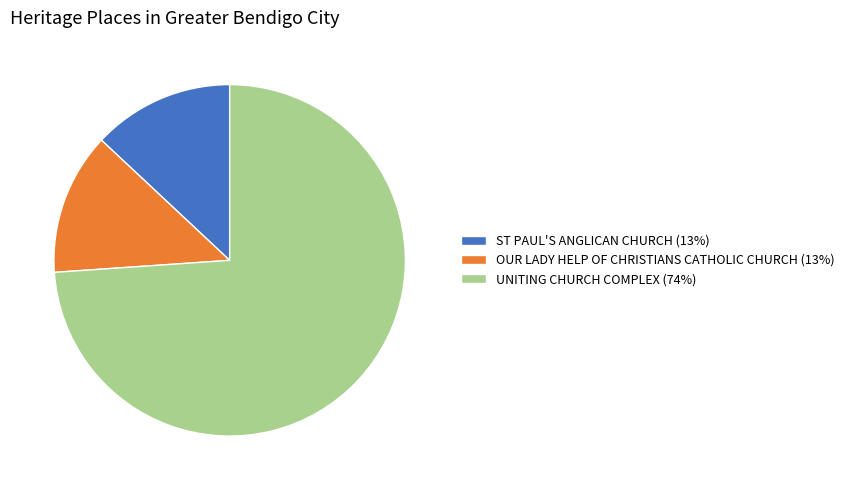

Combined, do ST PAUL'S ANGLICAN CHURCH (13%) and OUR LADY HELP OF CHRISTIANS CATHOLIC CHURCH (13%) account for over 50%?

No